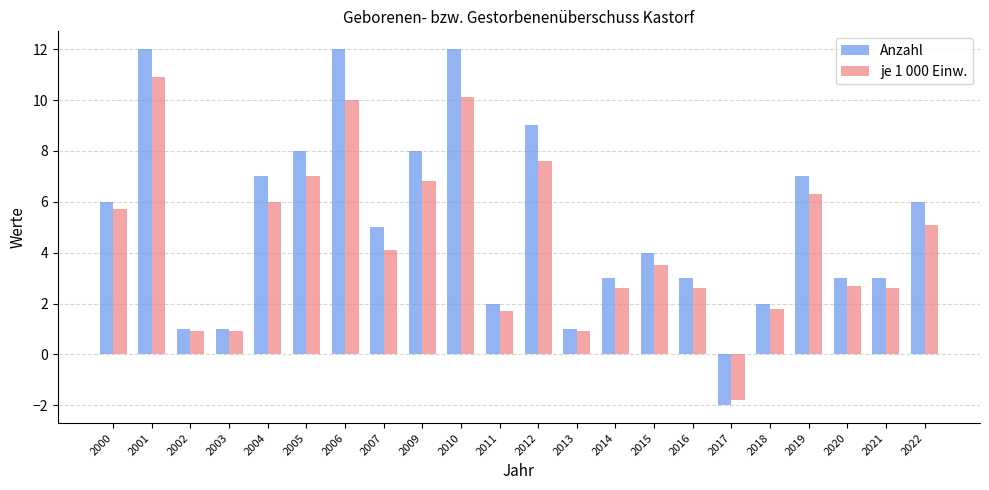

What is the difference between the maximum and minimum values in the Anzahl series?

14.0